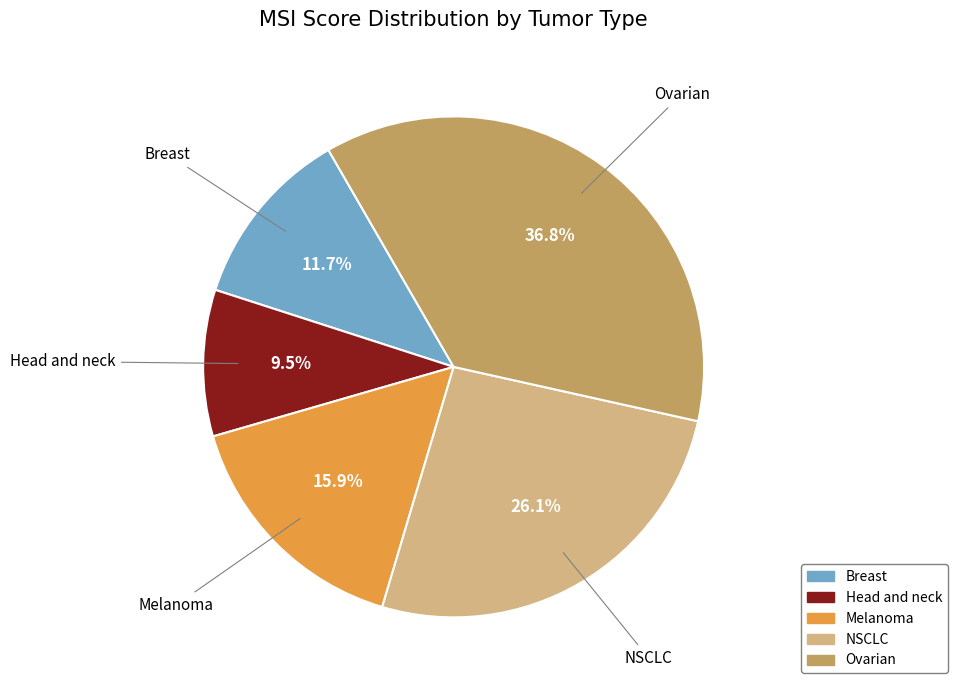

Which slice is the smallest?

Head and neck